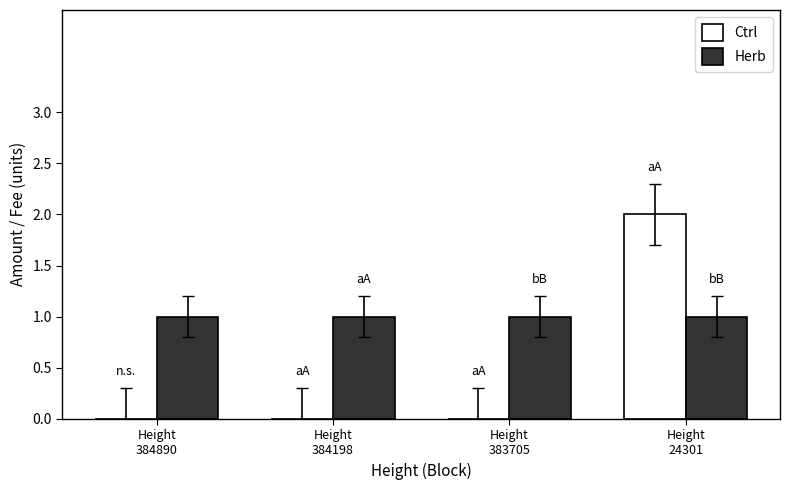

Reading left to right, extract all data points from this chart.

Ctrl: Height
384890=0	Height
384198=0	Height
383705=0	Height
24301=2
Herb: Height
384890=1	Height
384198=1	Height
383705=1	Height
24301=1